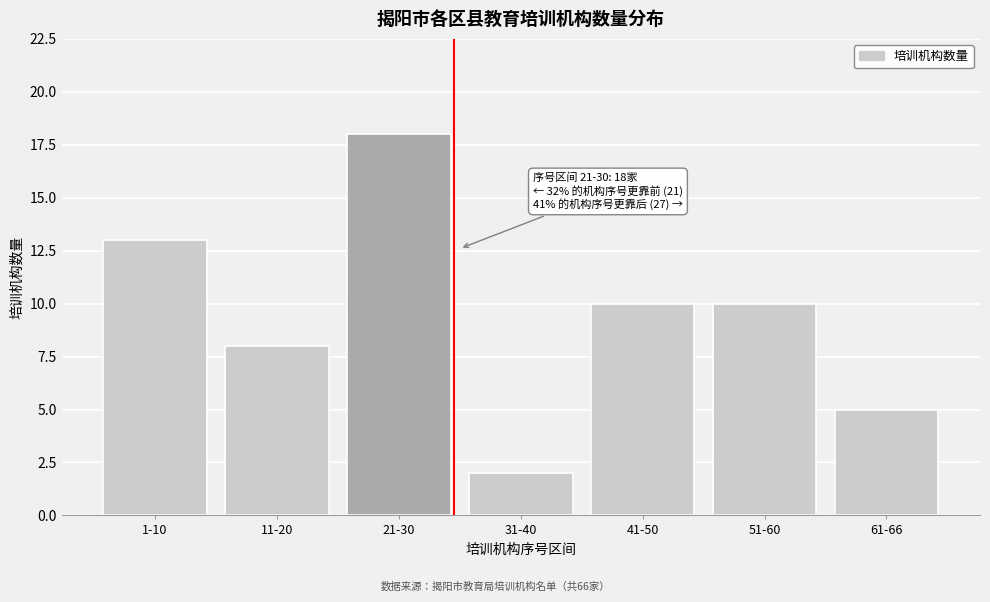

Reading right to left, transcribe all the data shown in this chart.

61-66=5	51-60=10	41-50=10	31-40=2	21-30=18	11-20=8	1-10=13